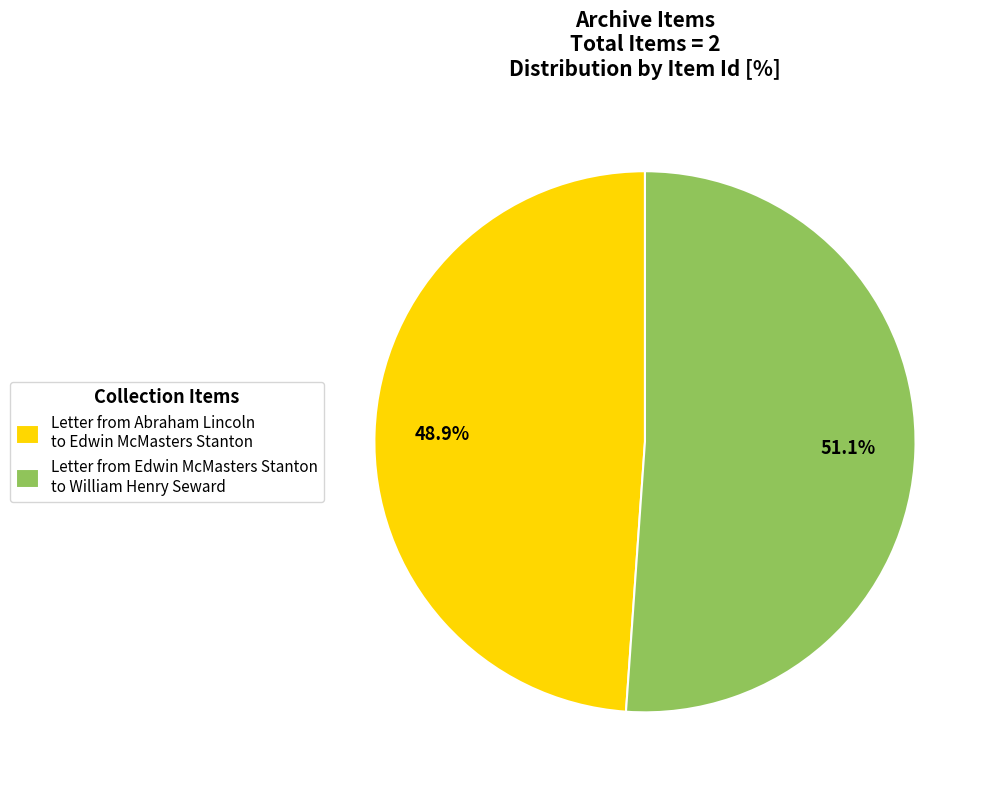

Rank the categories by value from lowest to highest.

Letter from Abraham Lincoln to Edwin McMasters Stanton, Letter from Edwin McMasters Stanton to William Henry Seward